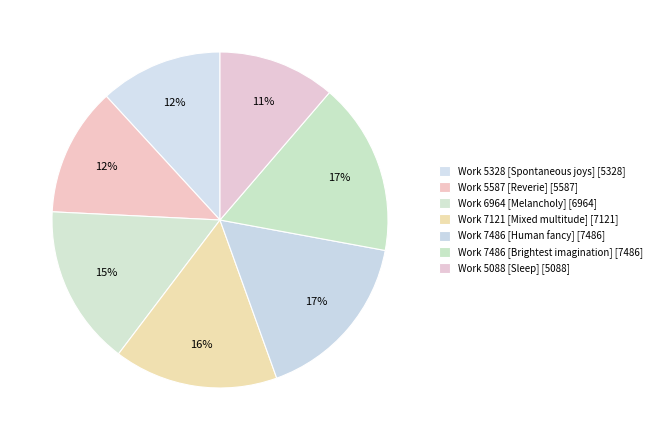

Which slice is the largest?

Work 7486 [Human fancy]